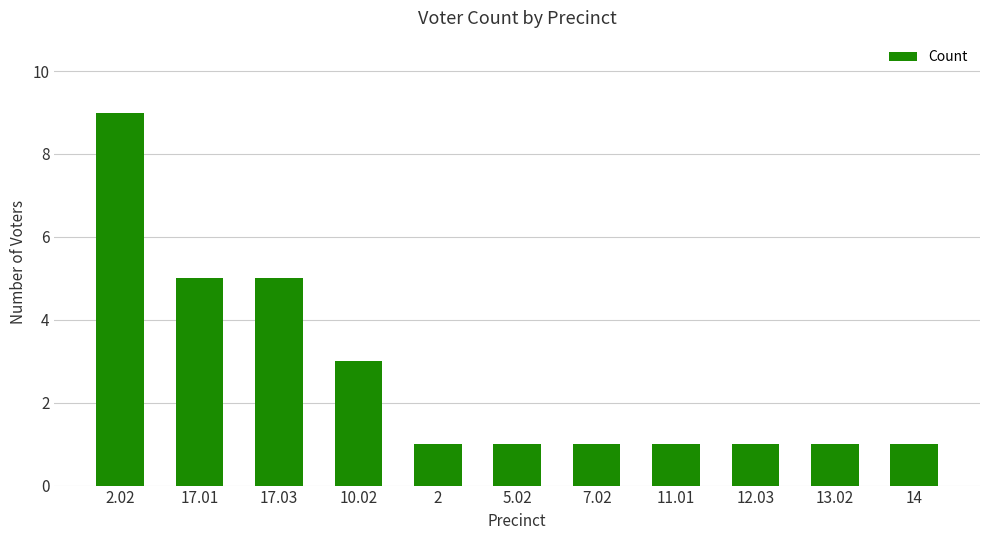

Count the number of data series in this chart.

1